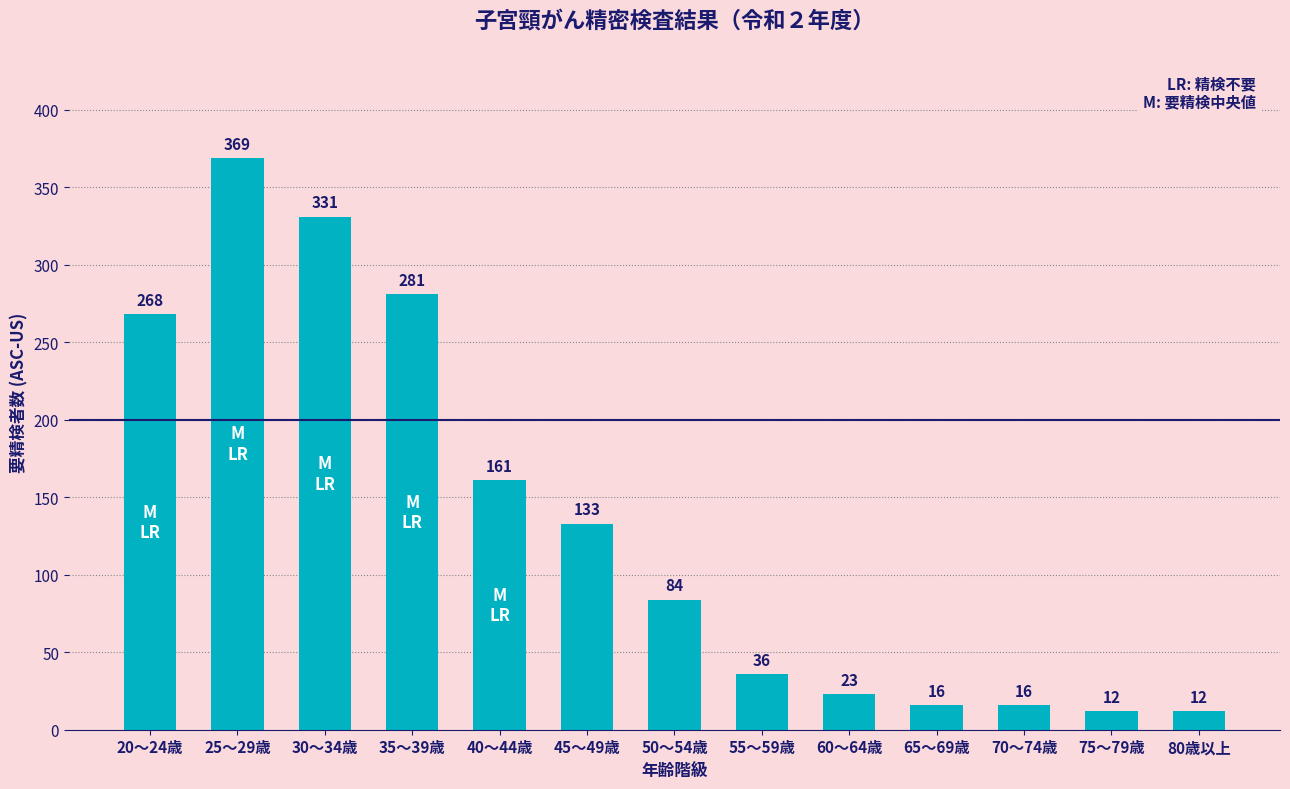

Approximately how many times larger is the value at 70～74歳 compared to 65～69歳?

1.0